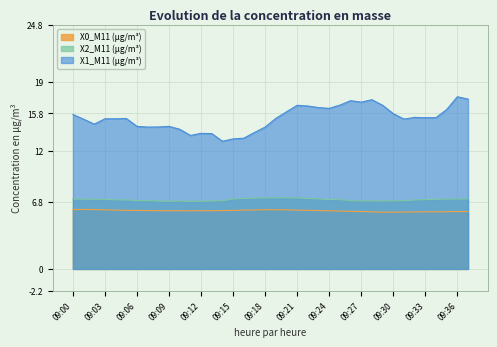

True or false: X1_M11 (μg/m³) and X0_M11 (μg/m³) cross at least once.

False